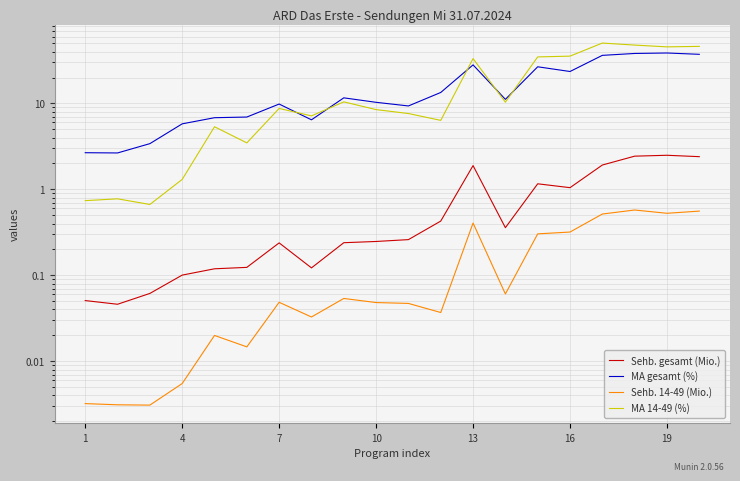

Is it true that Sehb. 14-49 (Mio.) equals 0.0 at 4?

True